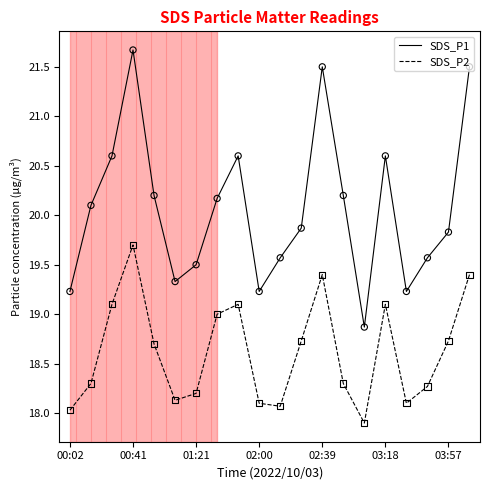

At how many categories does at least one series exceed 20?

10